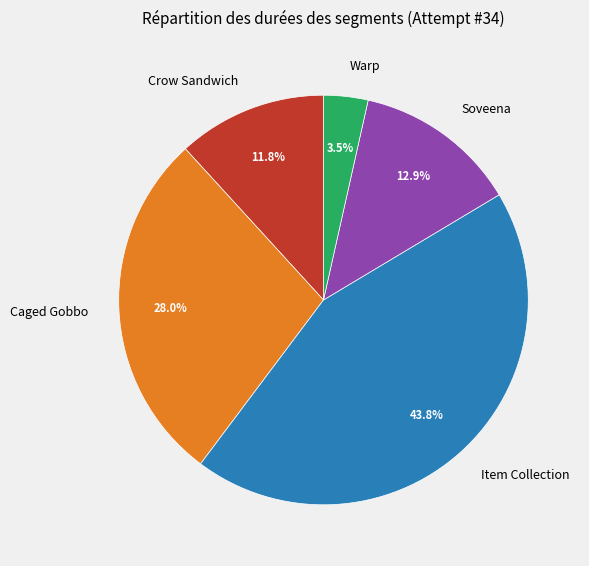

Is there any slice that represents more than half of the pie?

No